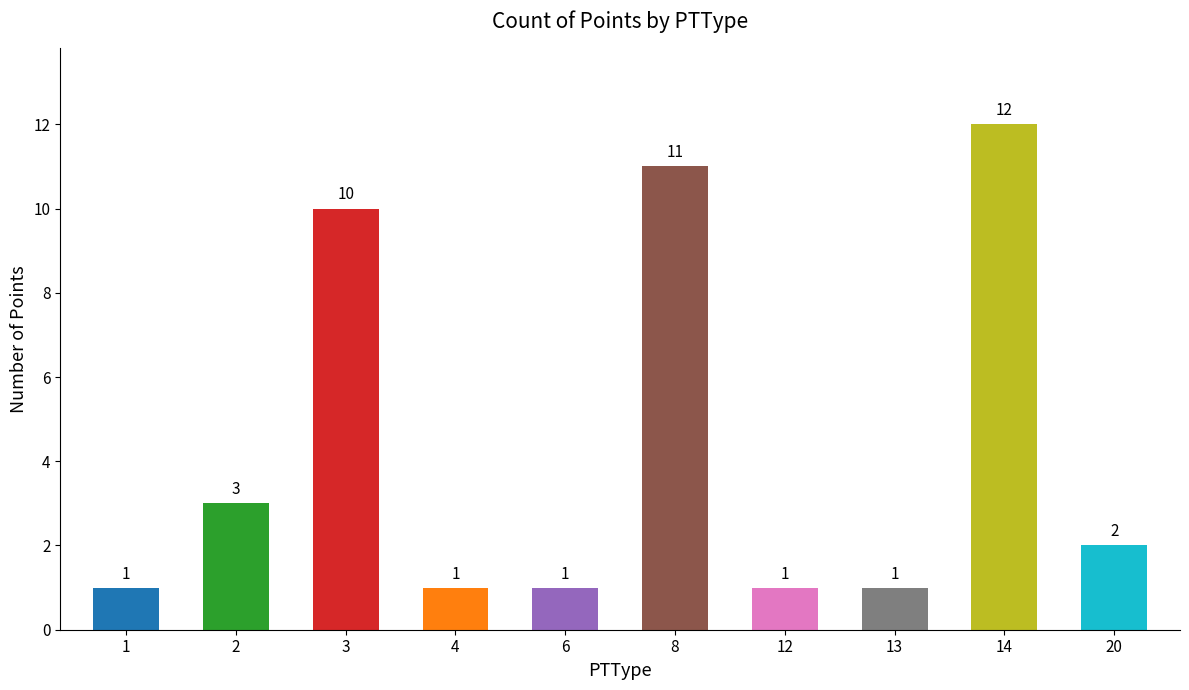

Does the chart contain any negative values?

No